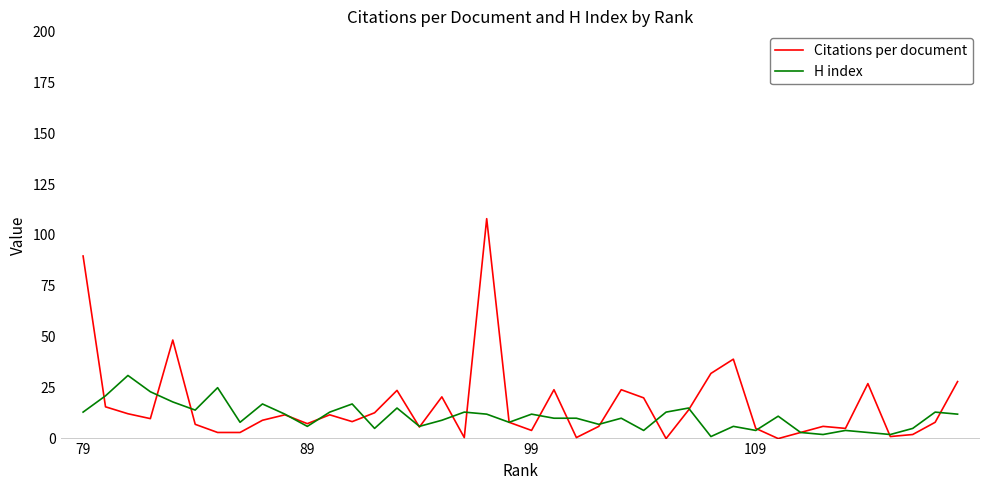

After their last crossing, which series has the higher values: Citations per document or H index?

Citations per document